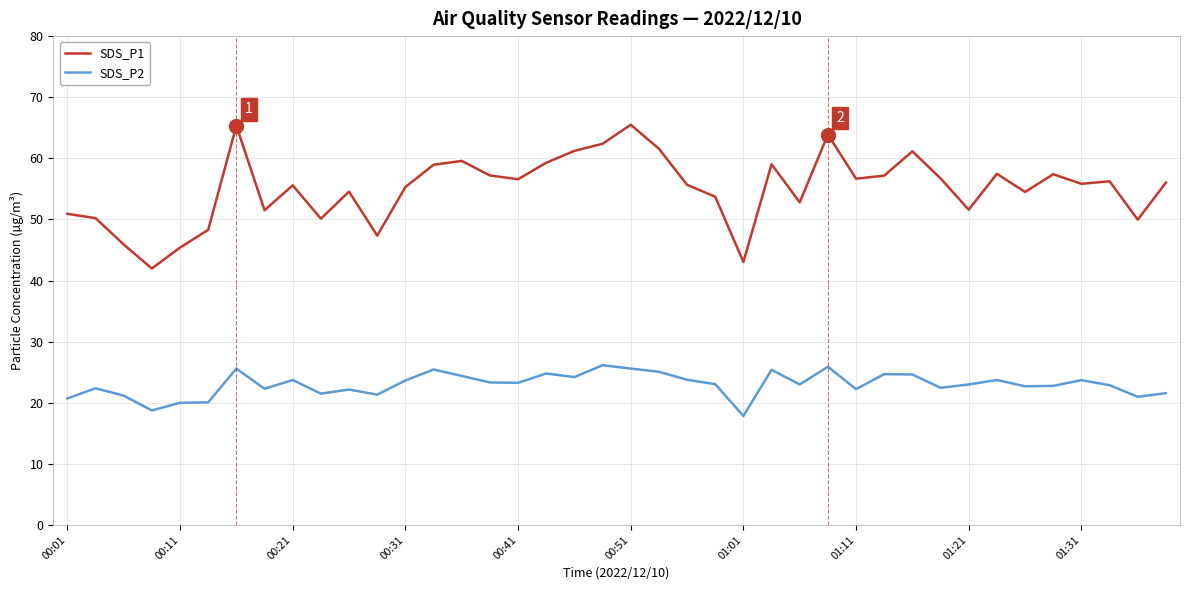

Which series has the largest total across all categories?

SDS_P1